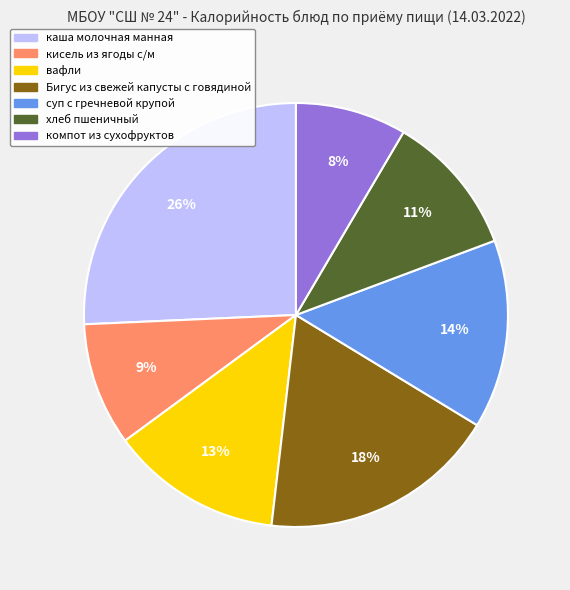

Between хлеб пшеничный and кисель из ягоды с/м, which is larger?

хлеб пшеничный